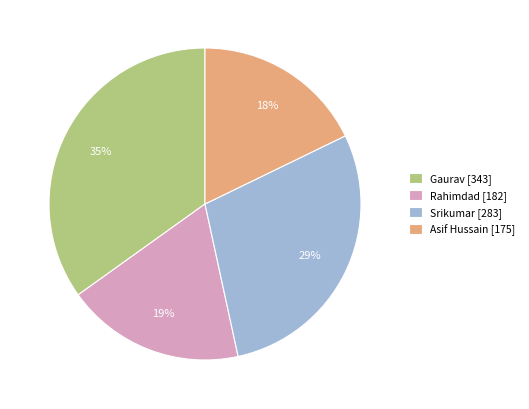

To the nearest percent, what is the average slice percentage?

25%